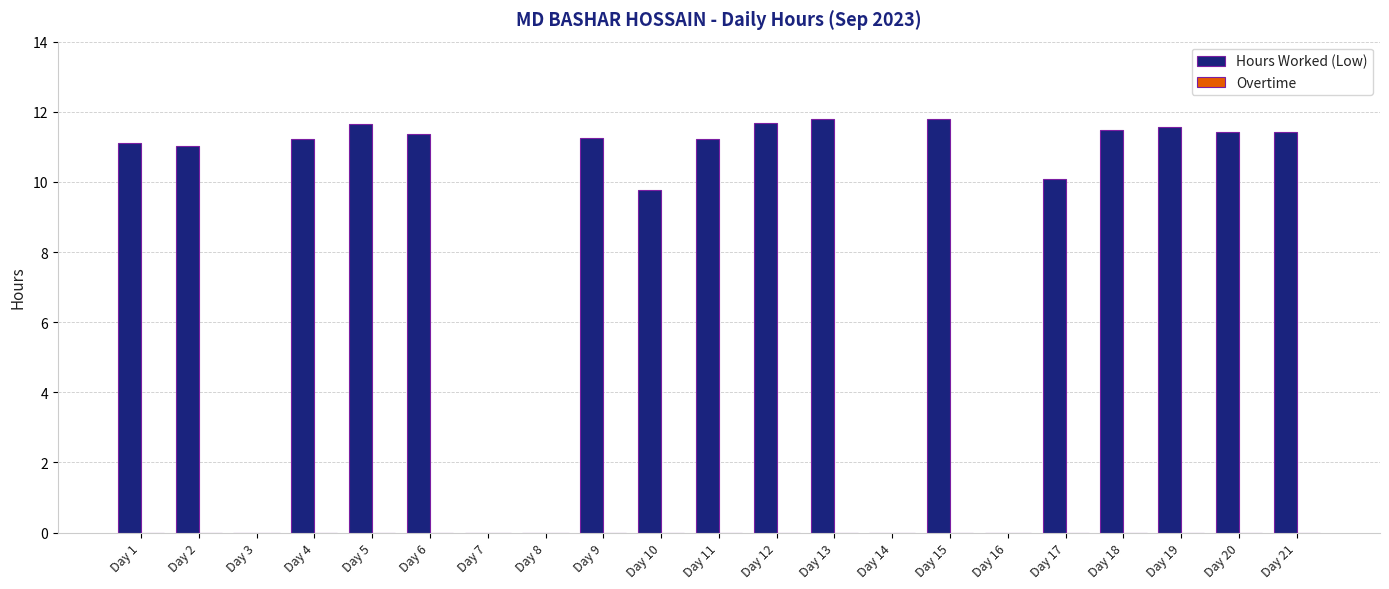

What is the sum of all values?

179.8